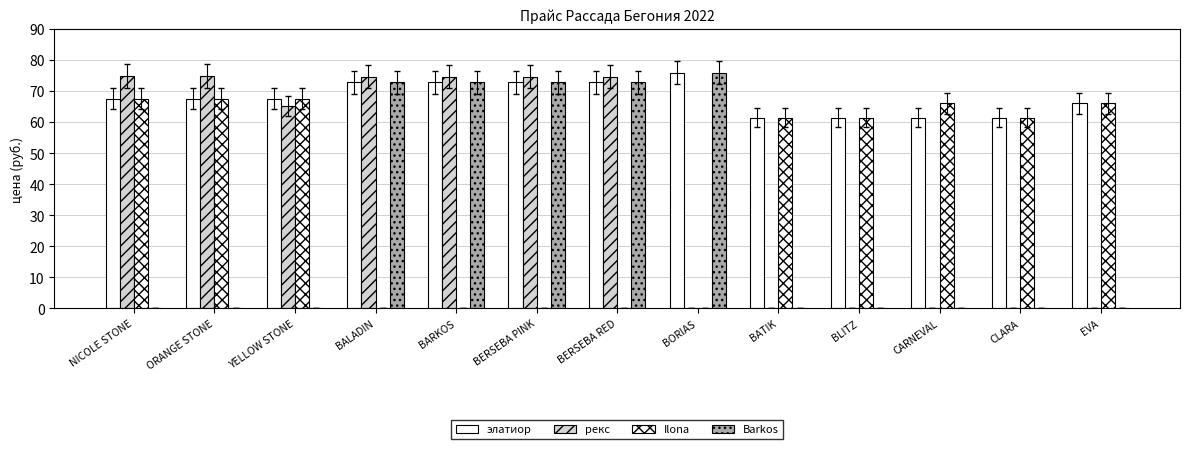

How many categories are shown in the chart?

13